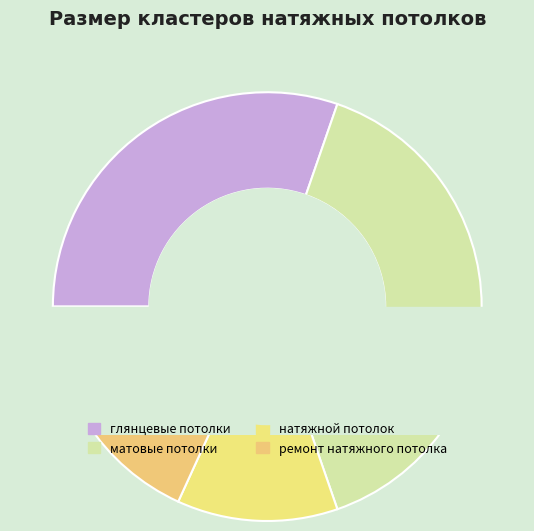

True or false: матовые потолки accounts for 31% of the total.

False